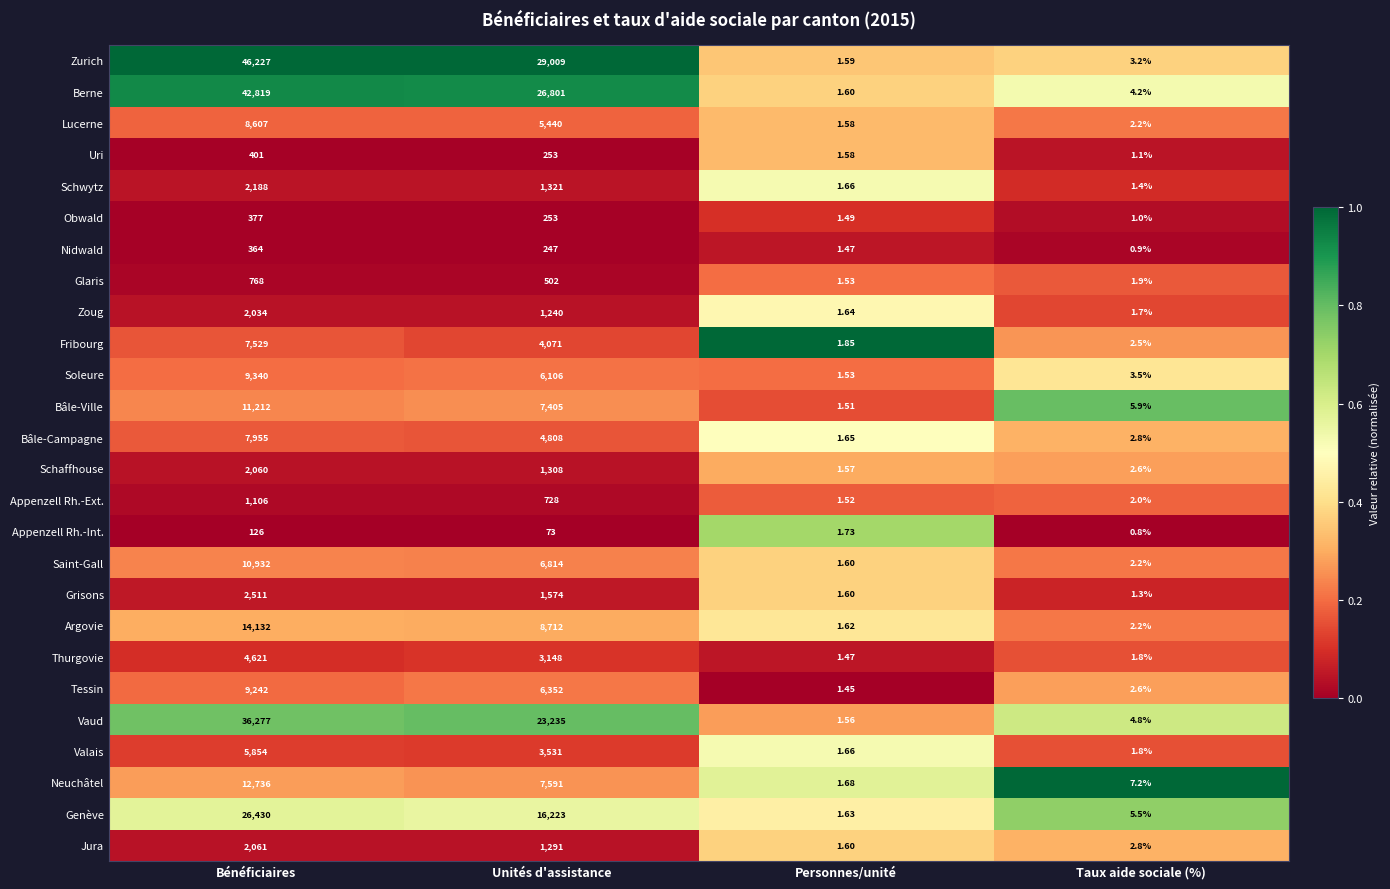

Which series has the largest range (max minus min)?

Zurich